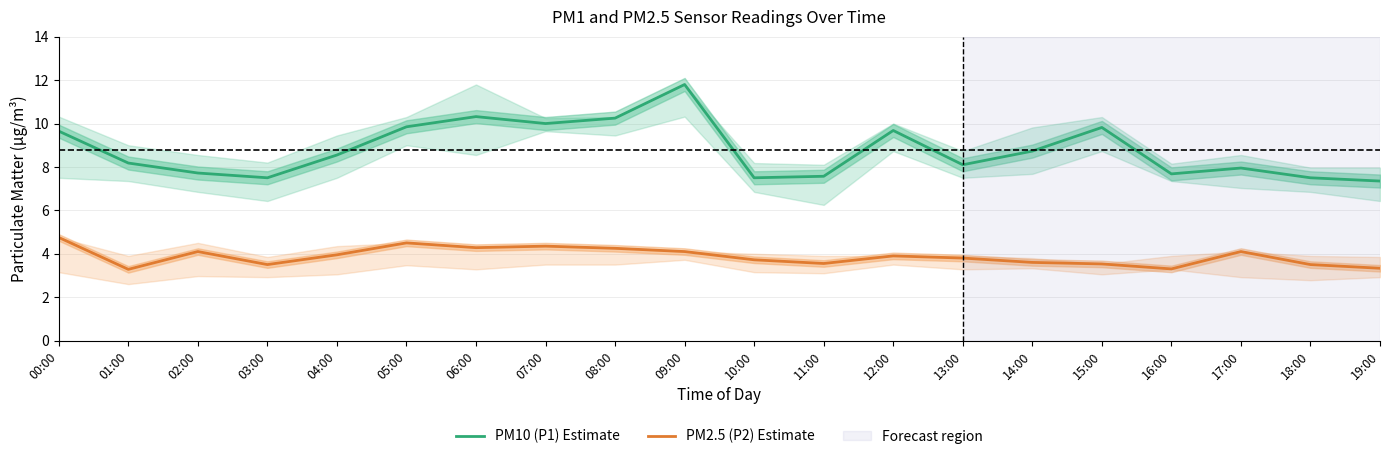

At which label does PM10 (P1) Estimate first exceed 8?

00:00